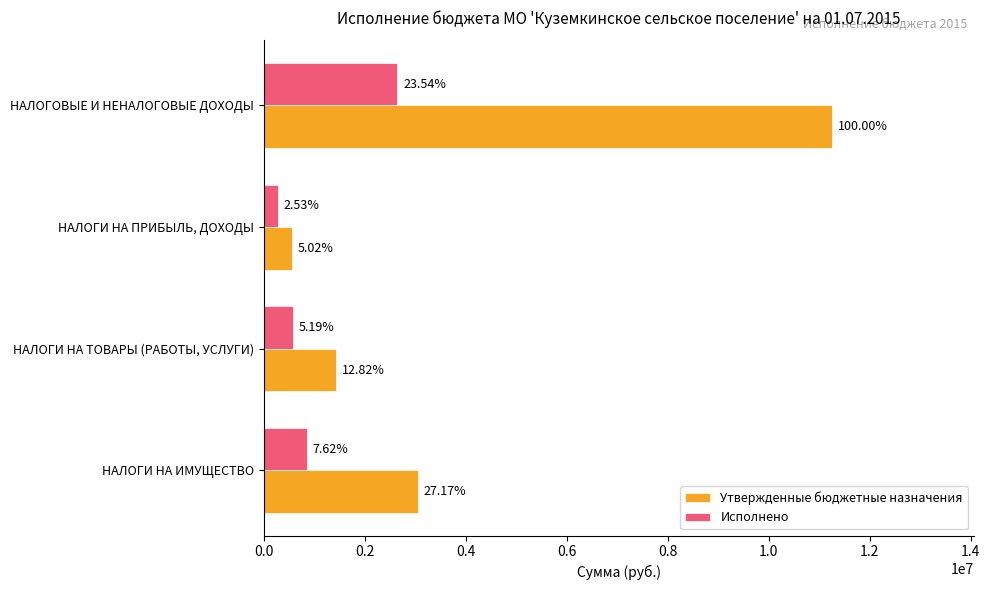

What are all the series names shown in the legend?

Утвержденные бюджетные назначения, Исполнено